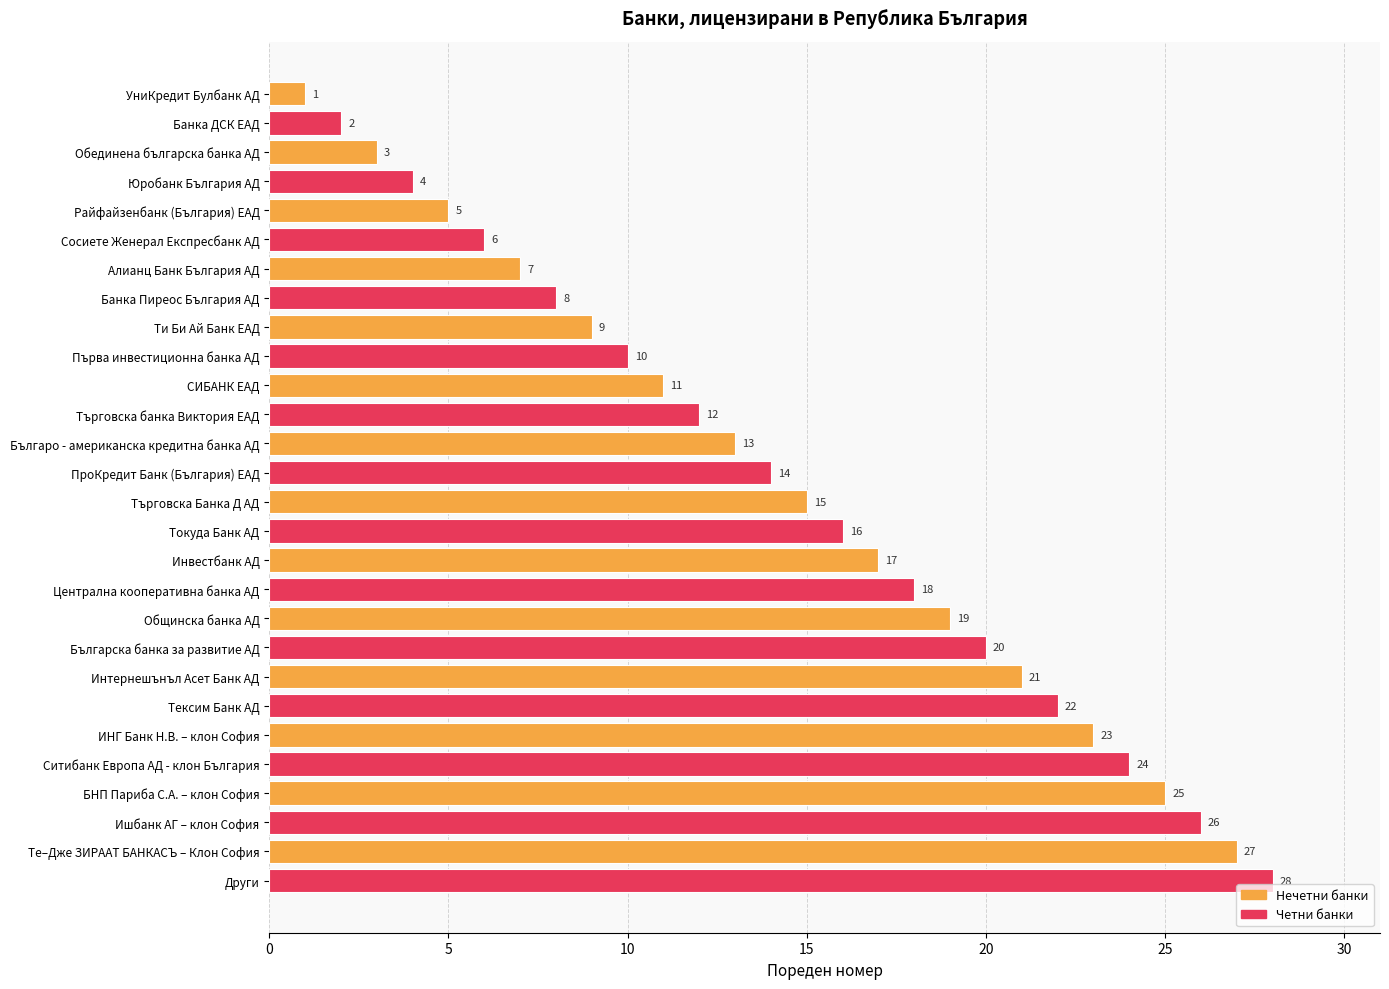

What value does the data have at Райфайзенбанк (България) ЕАД?

5